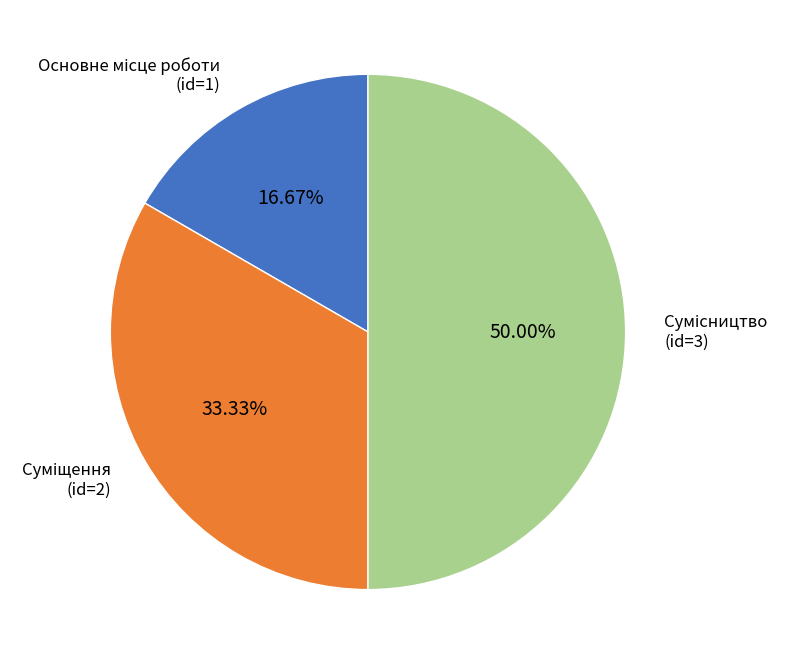

To the nearest percent, what is the difference between the largest and smallest slice percentages?

33%